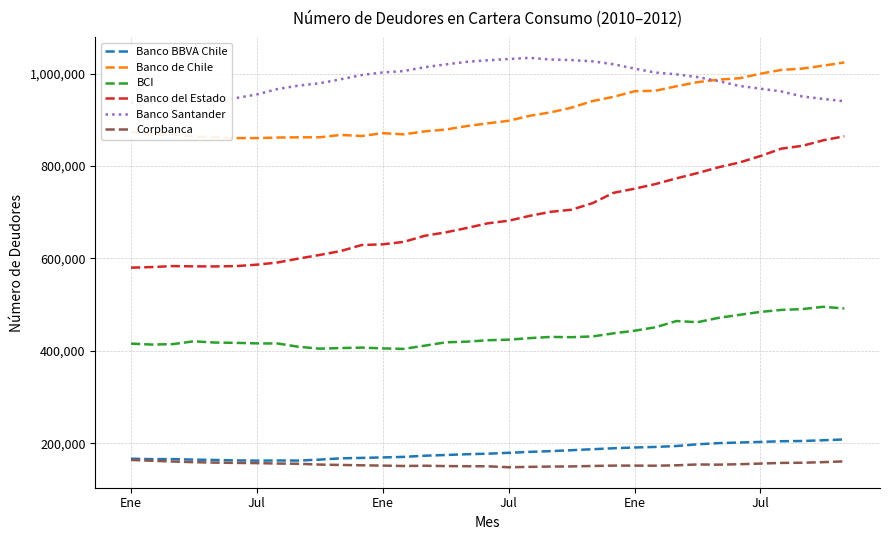

How many interior local peaks does the Banco Santander series have?

1